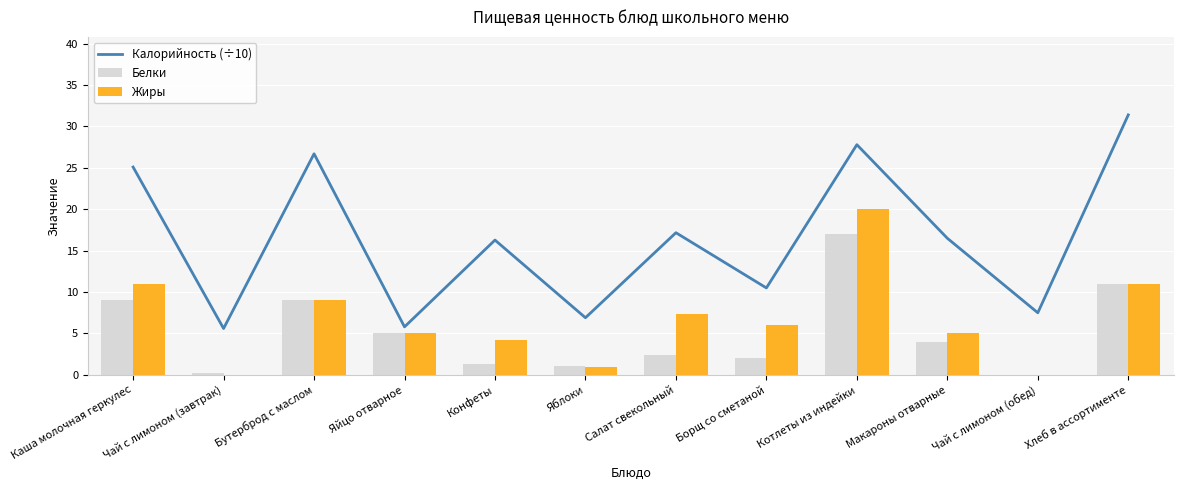

Reading right to left, extract all data points from this chart.

Калорийность (÷10): Хлеб в ассортименте=31.4	Чай с лимоном (обед)=7.5	Макароны отварные=16.5	Котлеты из индейки=27.8	Борщ со сметаной=10.5	Салат свекольный=17.2	Яблоки=6.9	Конфеты=16.3	Яйцо отварное=5.8	Бутерброд с маслом=26.7	Чай с лимоном (завтрак)=5.6	Каша молочная геркулес=25.1
Белки: Хлеб в ассортименте=11.0	Чай с лимоном (обед)=0.0	Макароны отварные=4.0	Котлеты из индейки=17.0	Борщ со сметаной=2.0	Салат свекольный=2.4	Яблоки=1.1	Конфеты=1.3	Яйцо отварное=5.0	Бутерброд с маслом=9.0	Чай с лимоном (завтрак)=0.2	Каша молочная геркулес=9.0
Жиры: Хлеб в ассортименте=11.0	Чай с лимоном (обед)=0.0	Макароны отварные=5.0	Котлеты из индейки=20.0	Борщ со сметаной=6.0	Салат свекольный=7.3	Яблоки=1.0	Конфеты=4.2	Яйцо отварное=5.0	Бутерброд с маслом=9.0	Чай с лимоном (завтрак)=0.0	Каша молочная геркулес=11.0